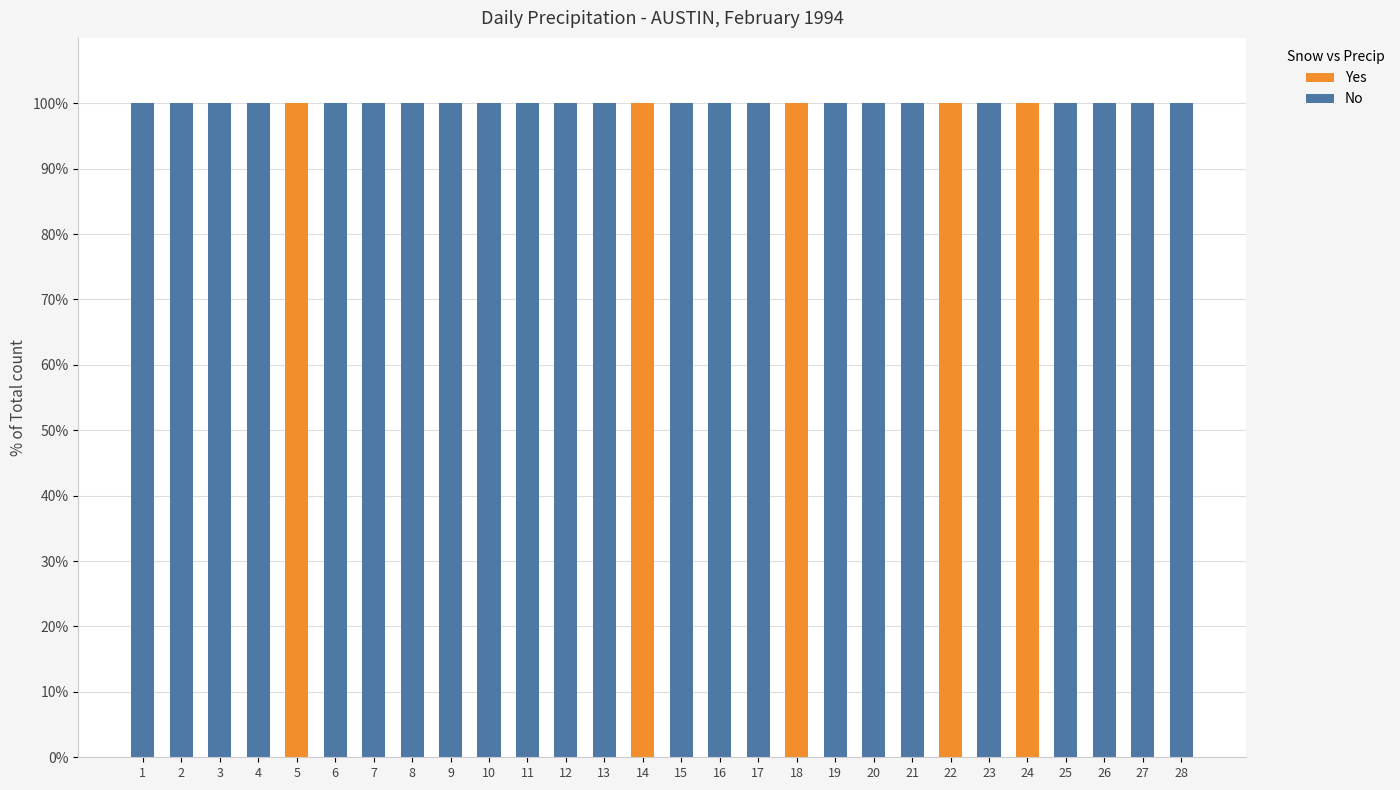

What is the total value across all series at 17?

100